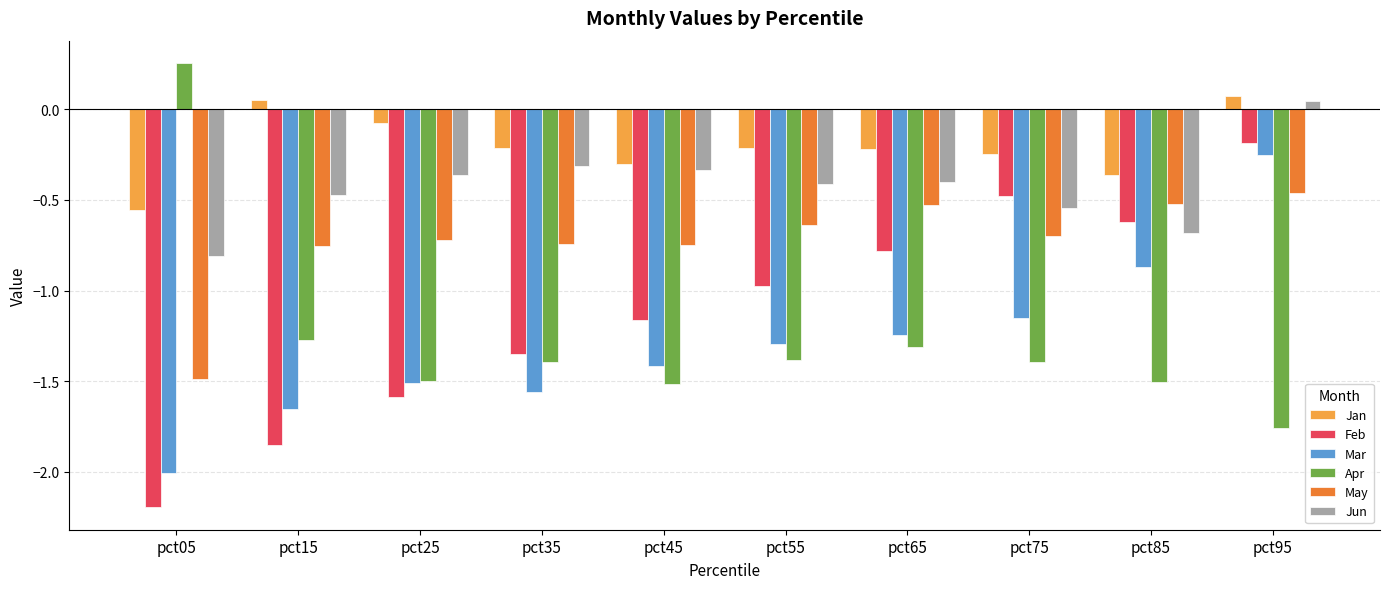

List the series in order of their peak value, lowest first.

May, Mar, Feb, Jun, Jan, Apr